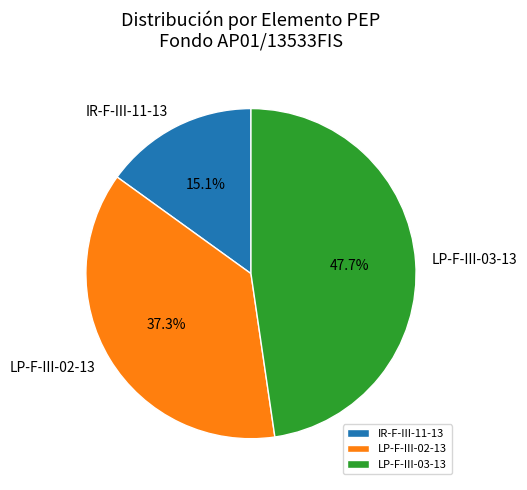

True or false: IR-F-III-11-13 accounts for 28% of the total.

False